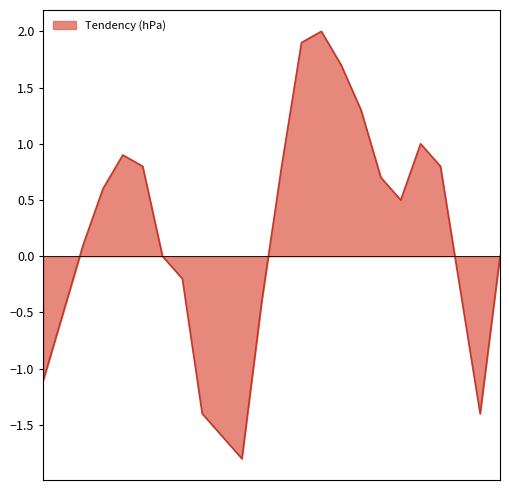

What is the greatest value displayed?

2.0